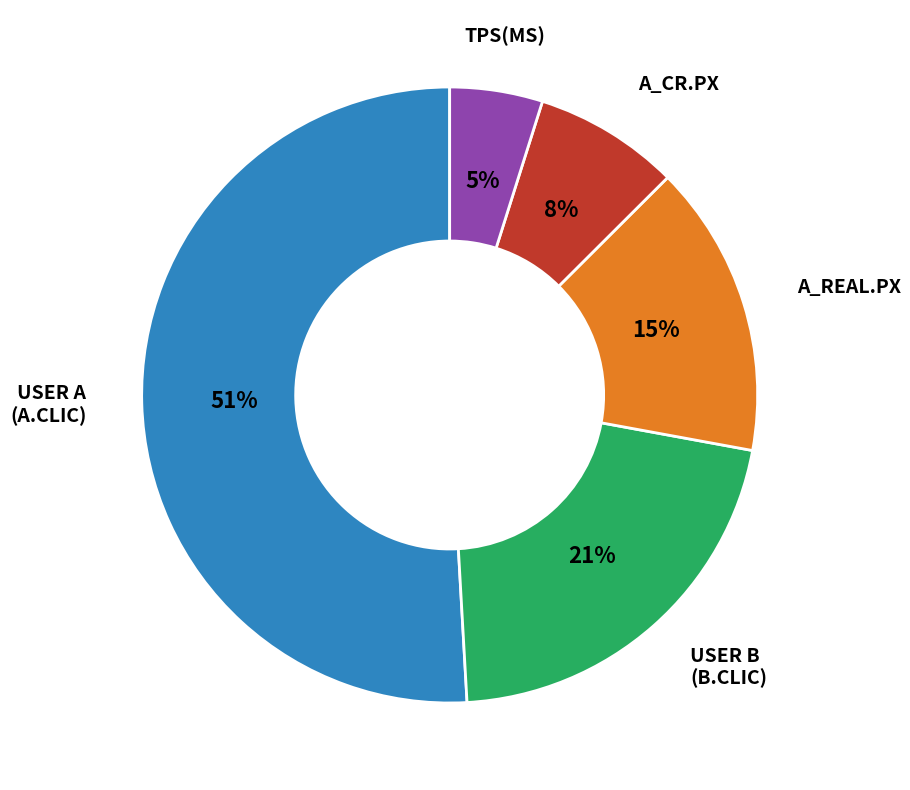

To the nearest percent, what is the average slice percentage?

20%